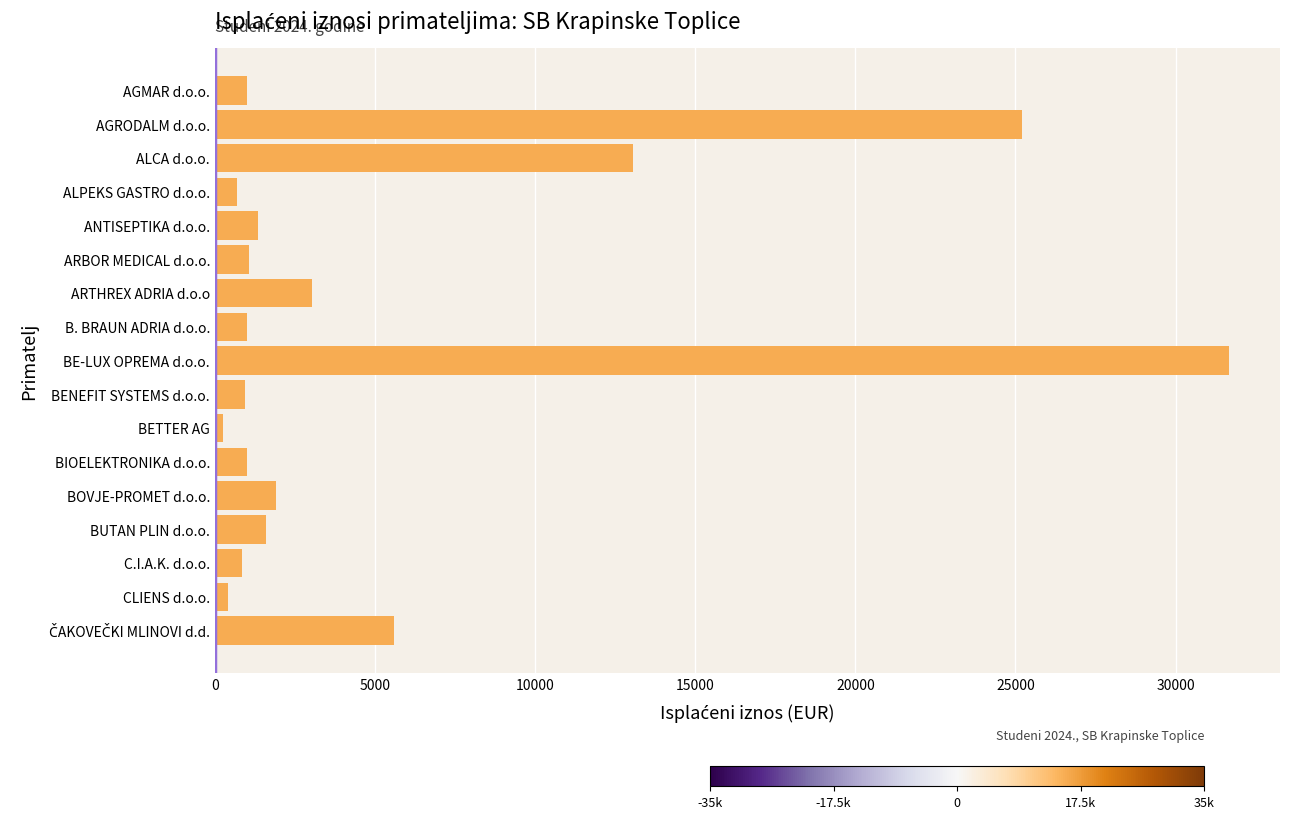

Which has a higher value, ARTHREX ADRIA d.o.o or AGRODALM d.o.o.?

AGRODALM d.o.o.